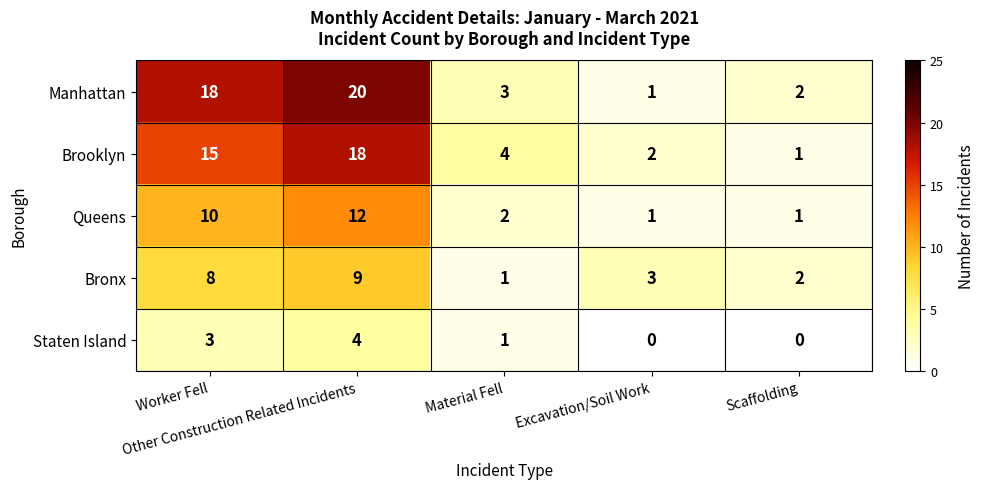

Rank the series by their maximum value, from highest to lowest.

Manhattan, Brooklyn, Queens, Bronx, Staten Island